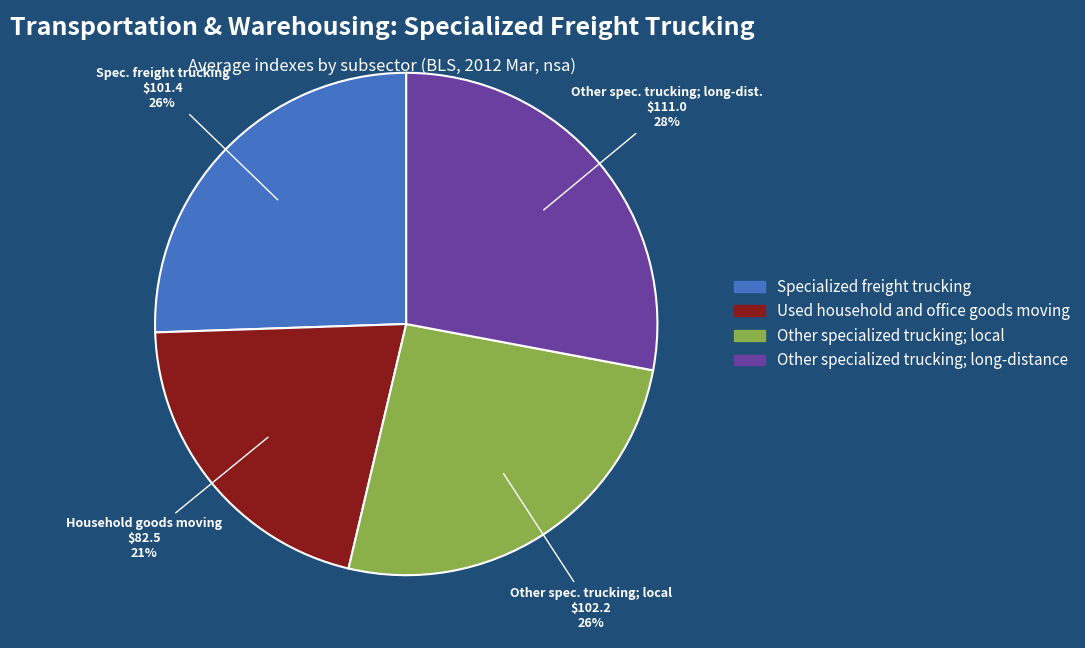

Is there any slice that represents more than half of the pie?

No